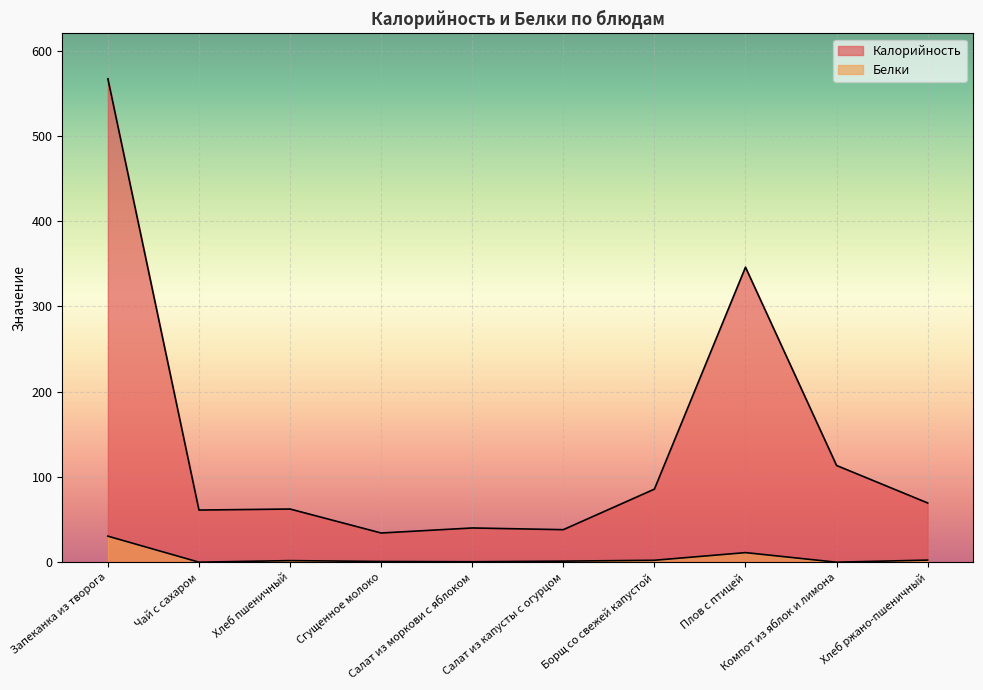

List the series in order of their peak value, highest first.

Калорийность, Белки